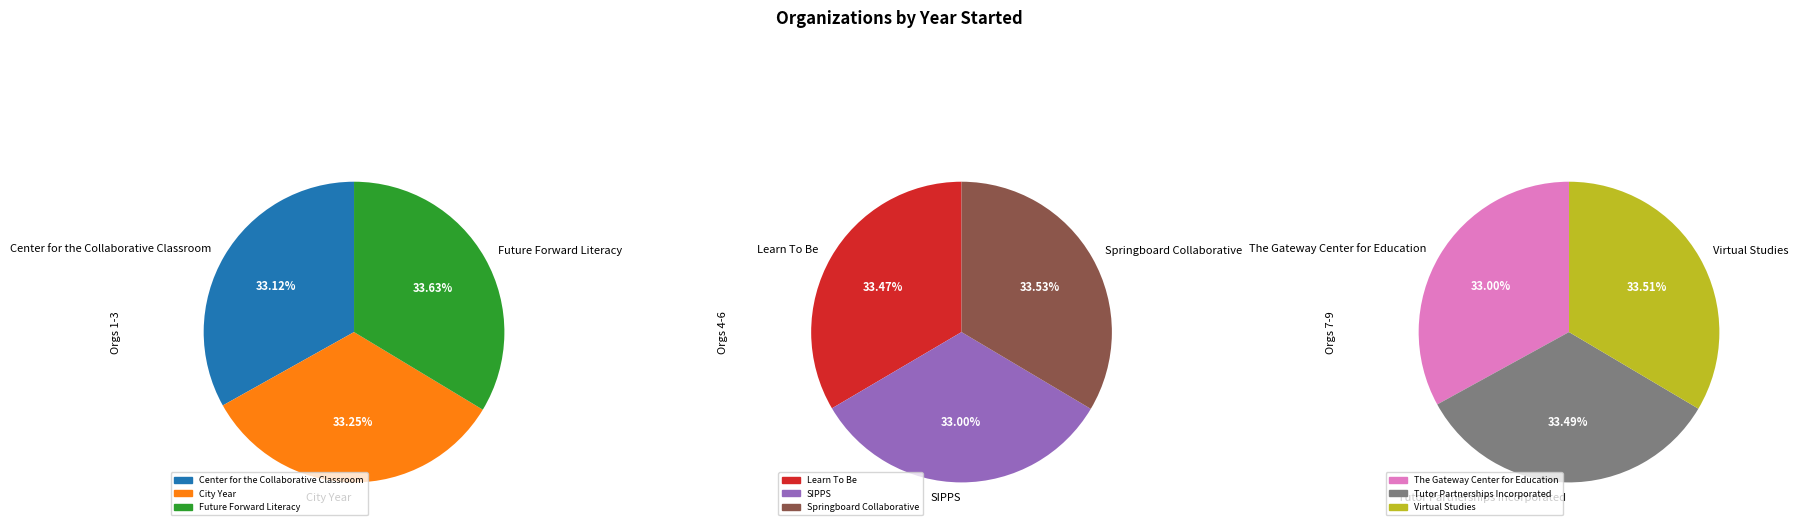

Is it true that Learn To Be is 20% of the pie?

False